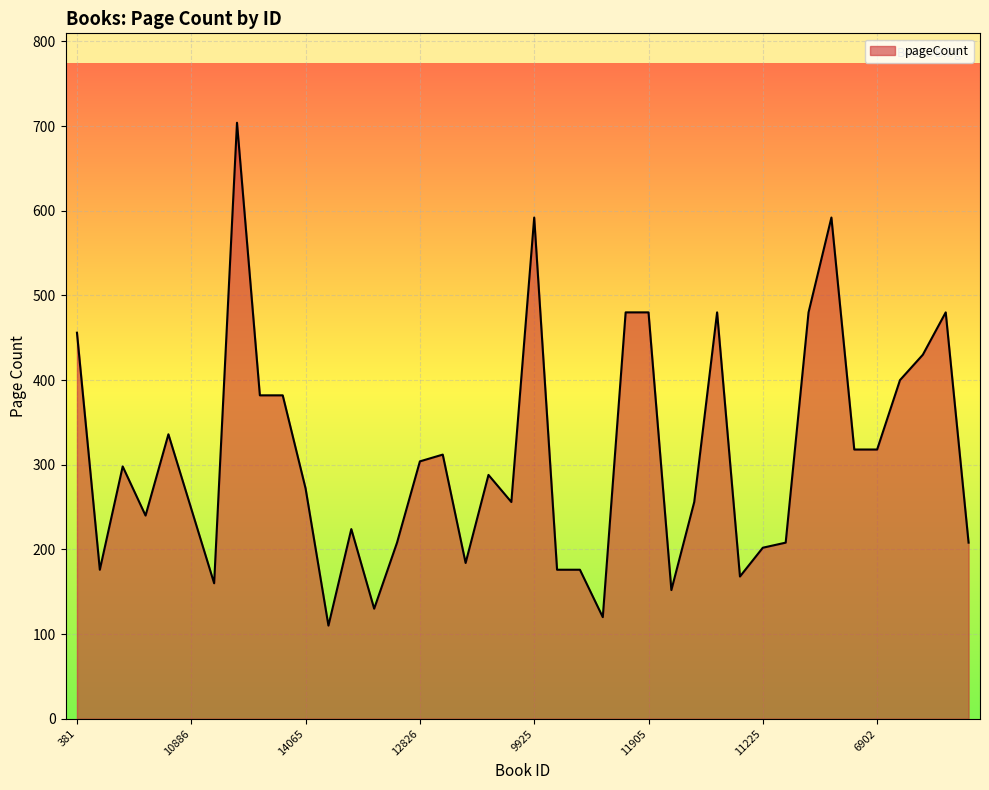

What is the difference between the maximum and minimum values?

594